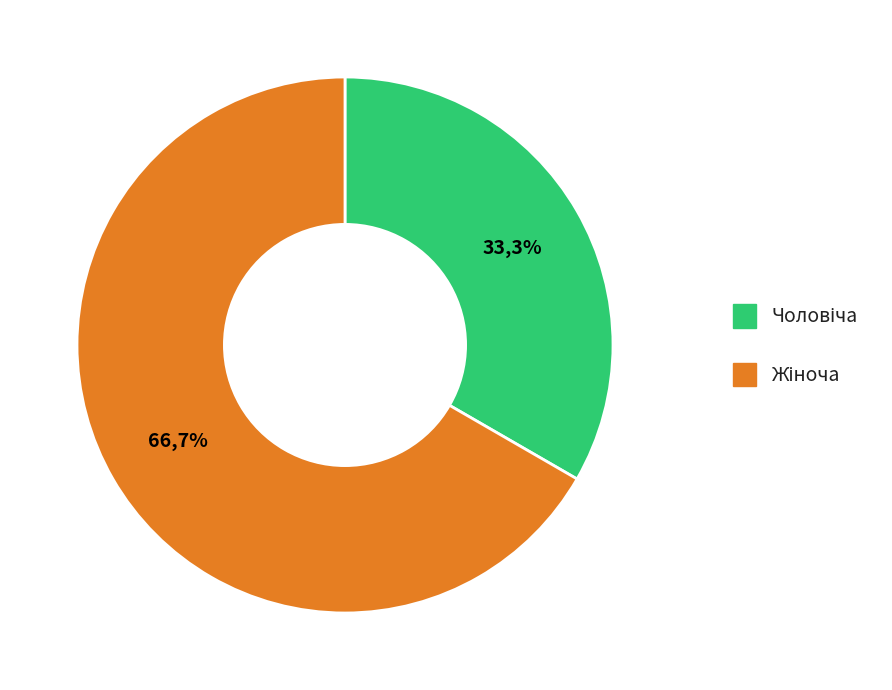

Does Чоловіча account for over 50% of the chart?

No